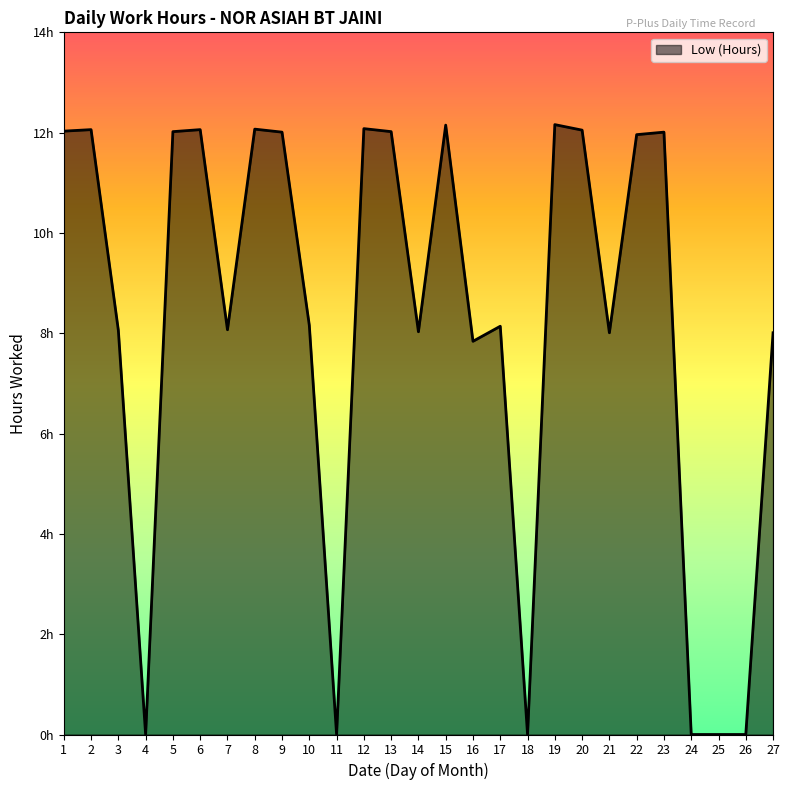

Does the chart display data point markers on the line(s)?

No